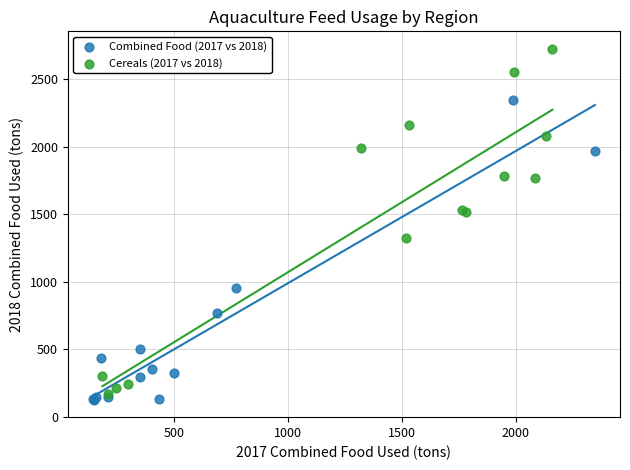

Which series contains the highest Y value?

Cereals (2017 vs 2018)